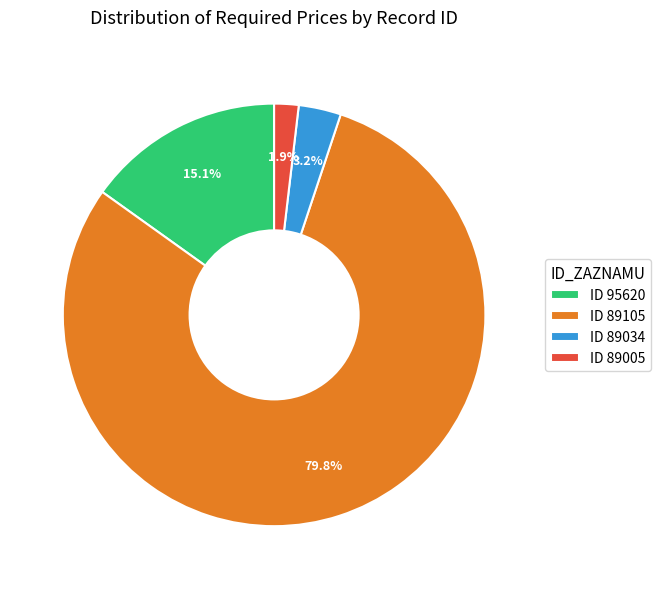

Combined, do ID 89034 and ID 89105 account for over 50%?

Yes